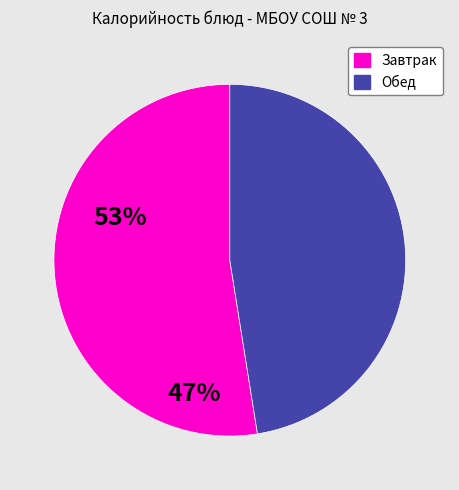

Is there any slice that represents more than half of the pie?

Yes